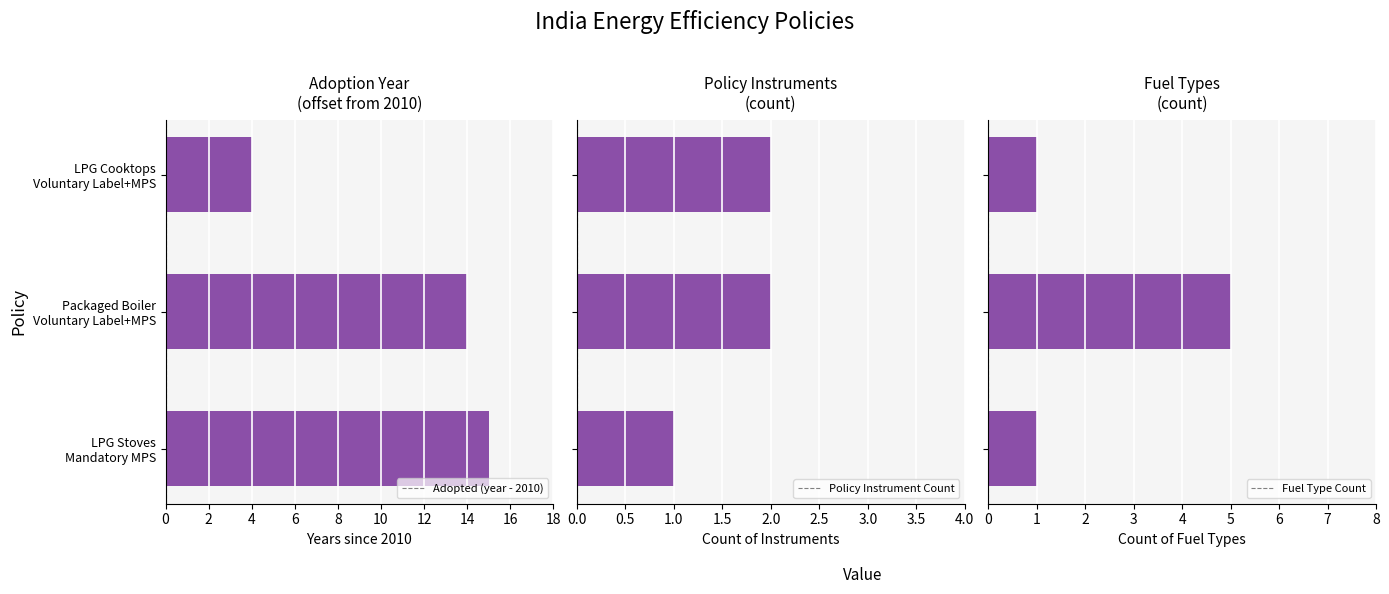

How many groups of bars are there?

3